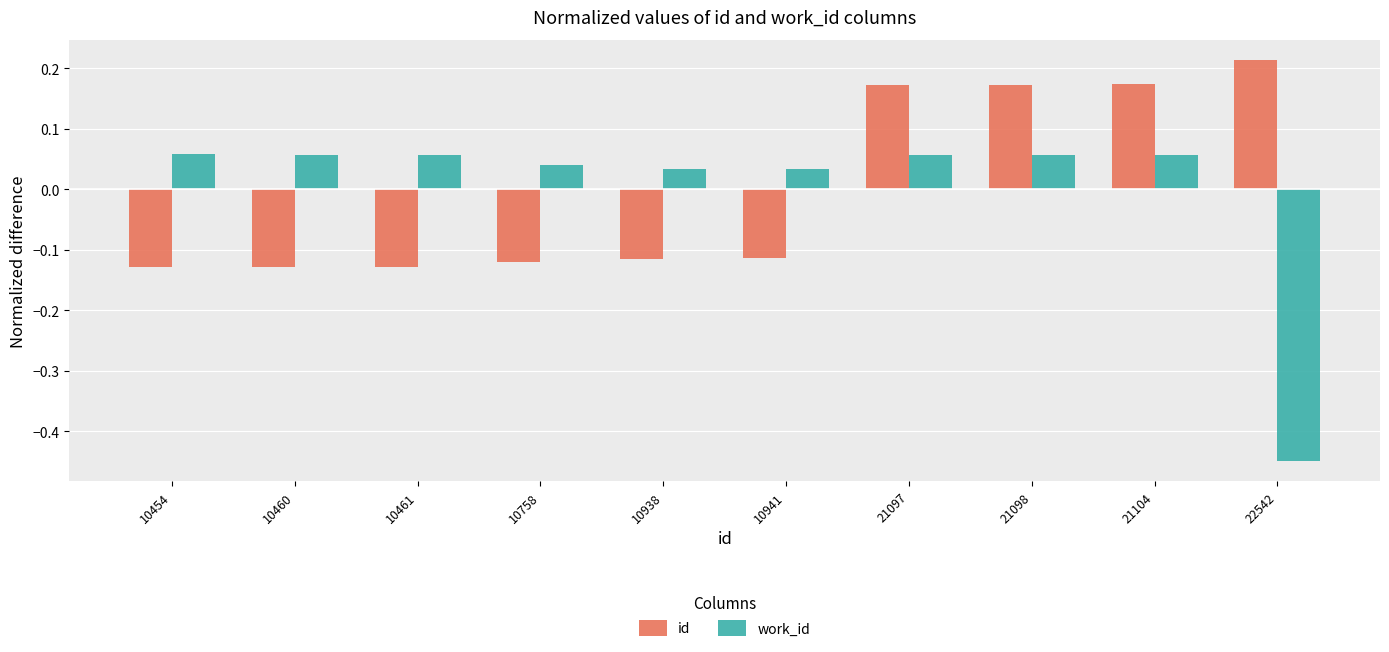

Which series changed the most between 10460 and 22542?

work_id